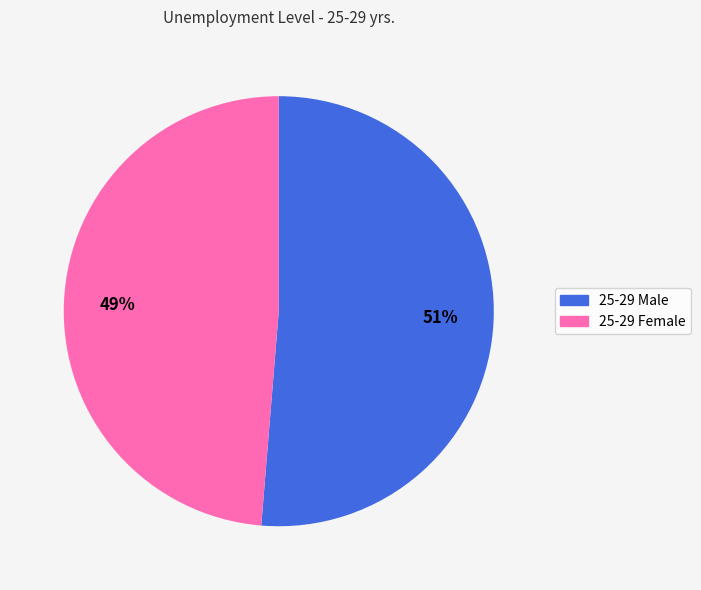

Is there a majority slice in this chart?

Yes